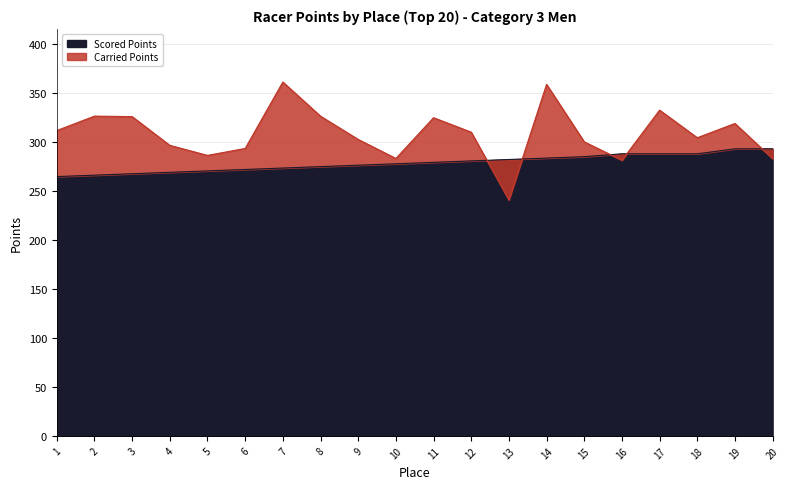

The value of Scored Points at 11 is 95.8. True or false?

False